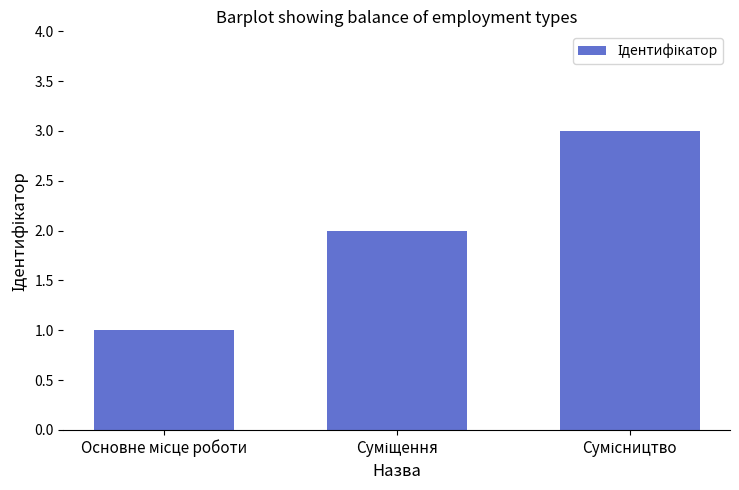

What is the sum of all values?

6